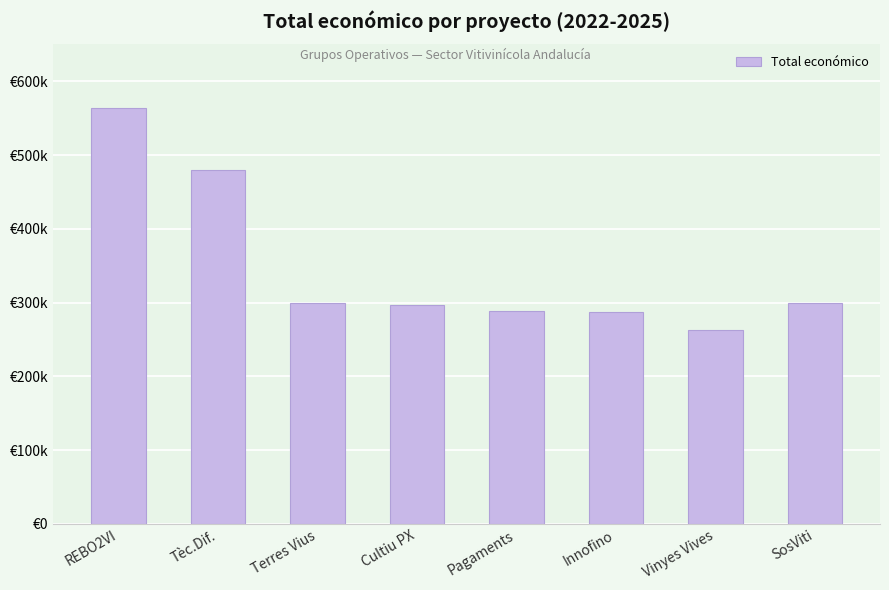

The value at Pagaments is 288409. True or false?

True